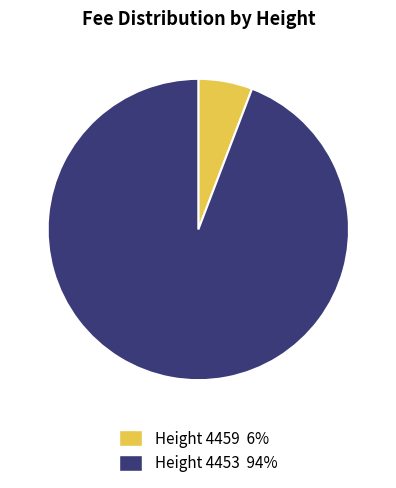

Do Height 4459 6% and Height 4453 94% together represent more than half of the pie?

Yes